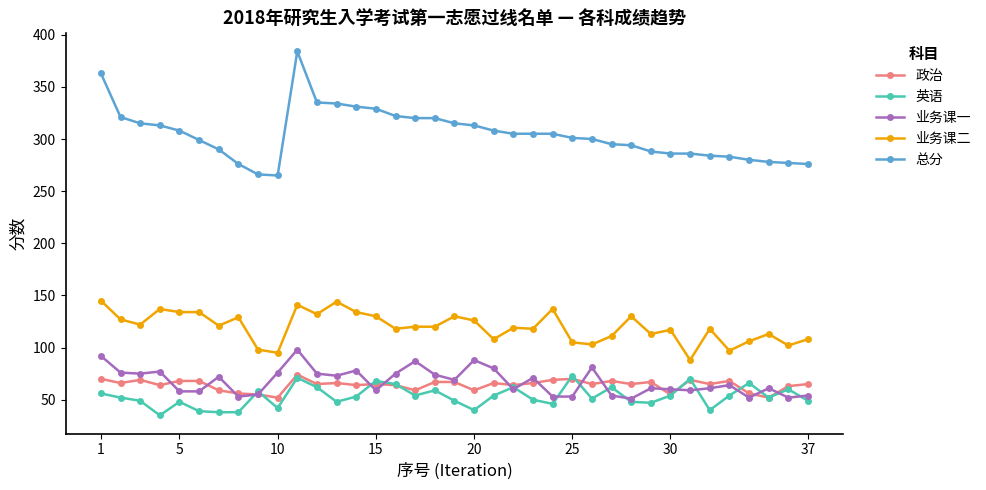

What is the maximum value for 英语?

73